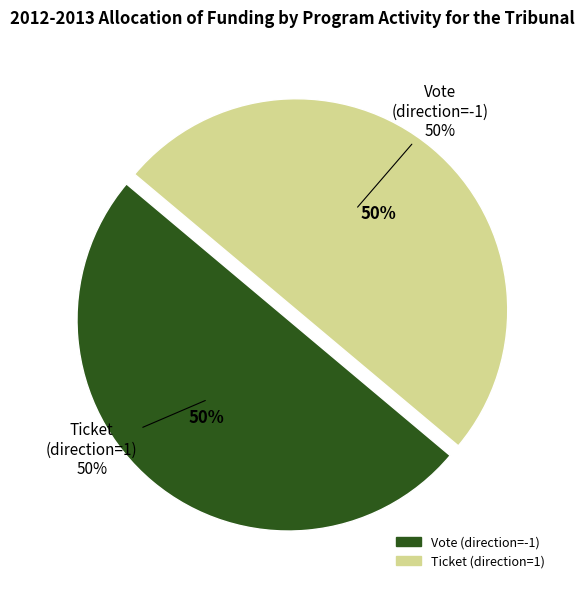

How many slices are in this pie chart?

2